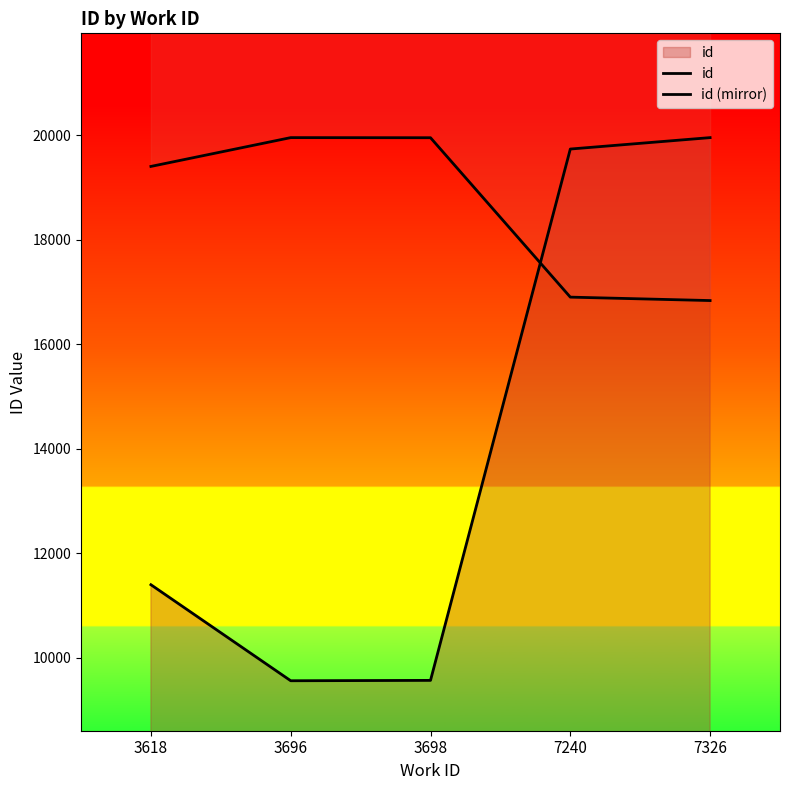

What value does the id series have at 3618?

11400.4